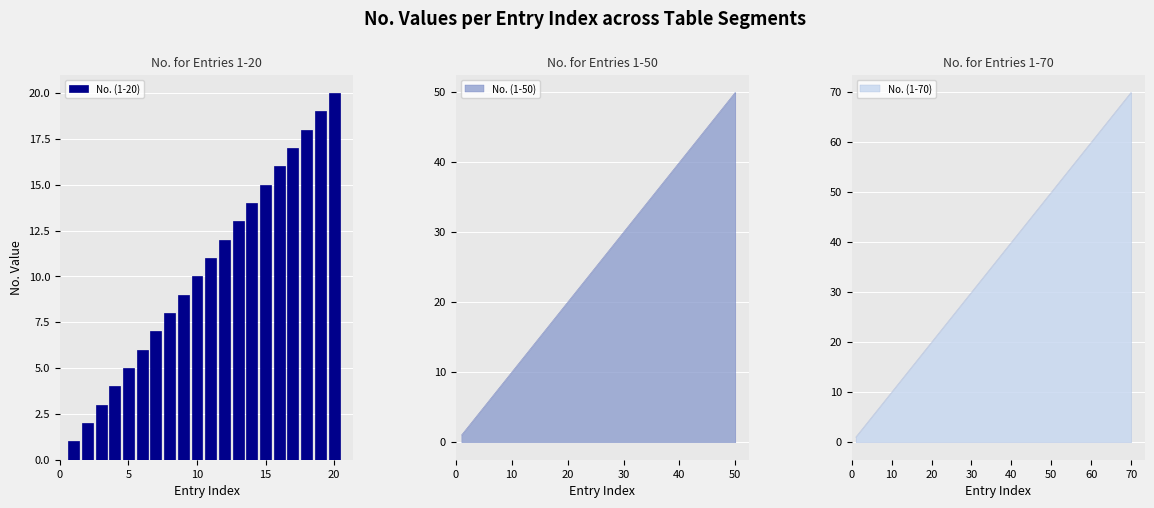

The No. (1-20) series shows 13 at 10. True or false?

False